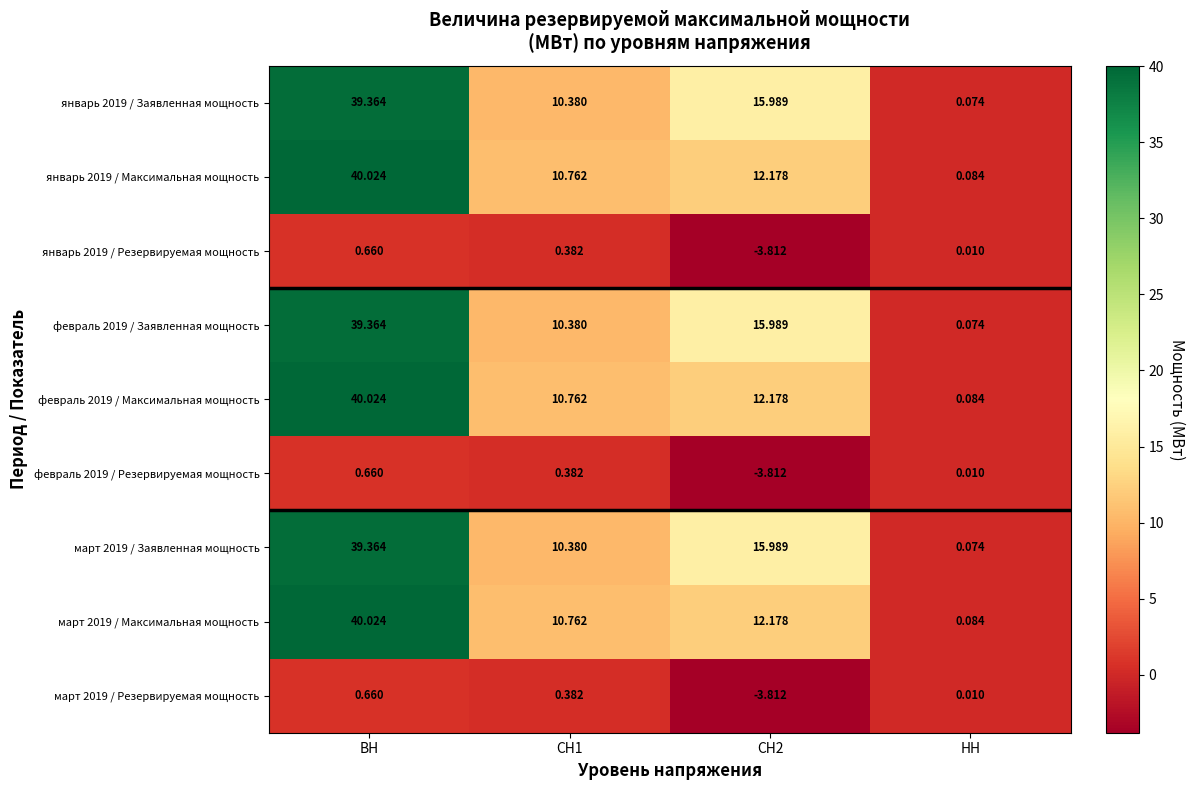

At how many categories does at least one series exceed 9?

3